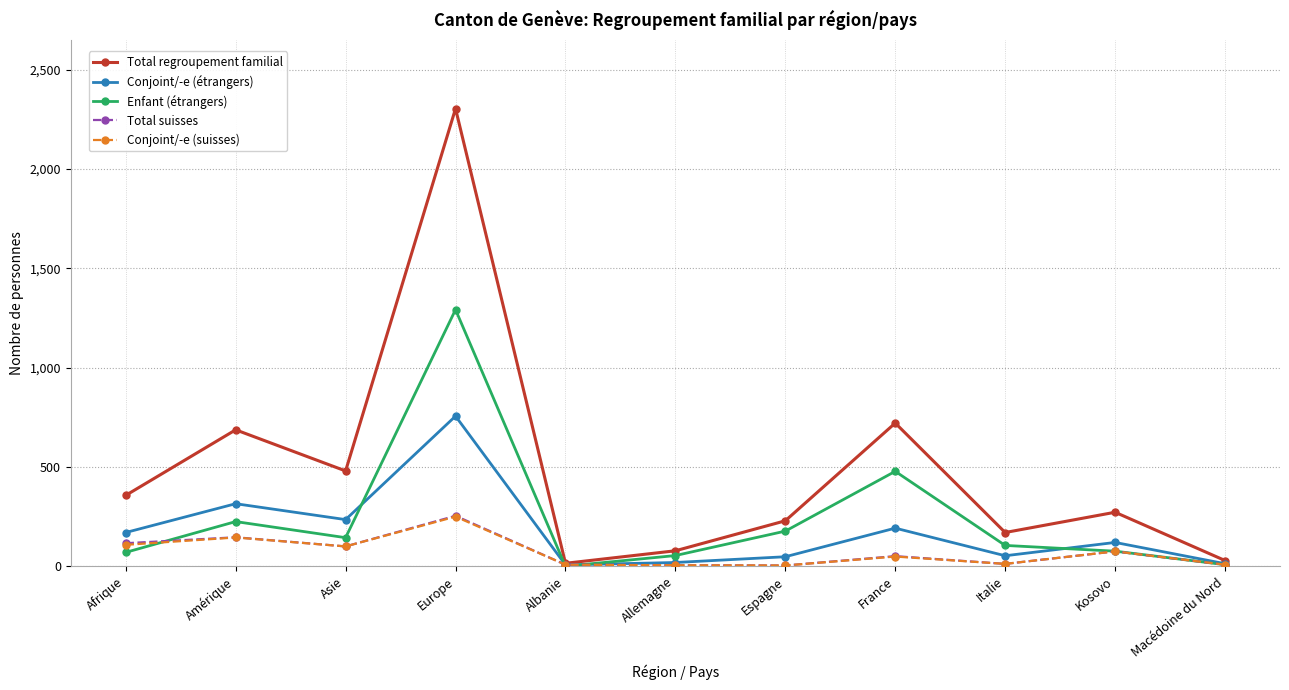

What is the difference between the maximum and minimum values in the Conjoint/-e (suisses) series?

246